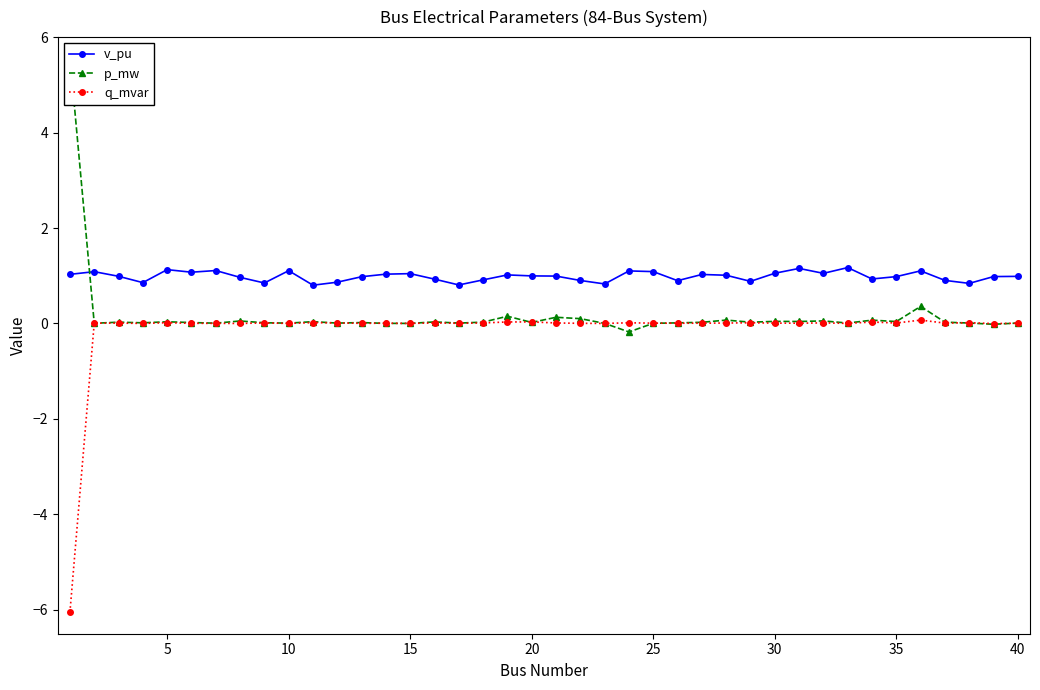

Which series has the widest spread of values?

q_mvar